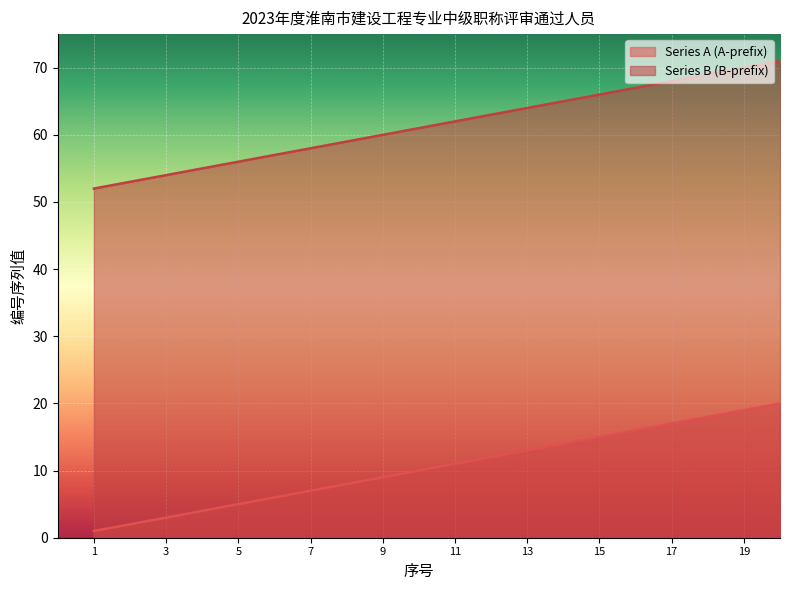

How many lines are shown in the chart?

2